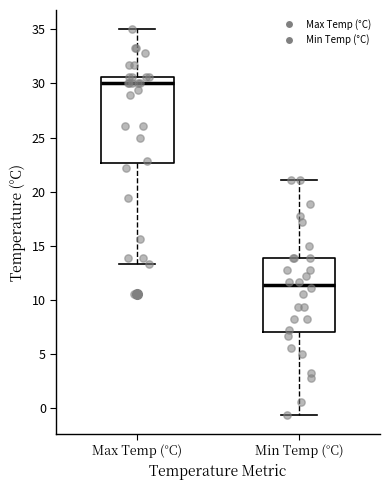

Reading left to right, transcribe this box plot: for each box, give where its median line is, the range the box spans, and where its two whiskers end, as read against the y-axis. The values are not printed on the chart, so give them approximately, as read against the axis.

Max Temp (°C): median 30.0, box 22.5 to 30.5, whiskers 13.5 to 35.0
Min Temp (°C): median 11.5, box 7.0 to 14.0, whiskers -0.5 to 21.0